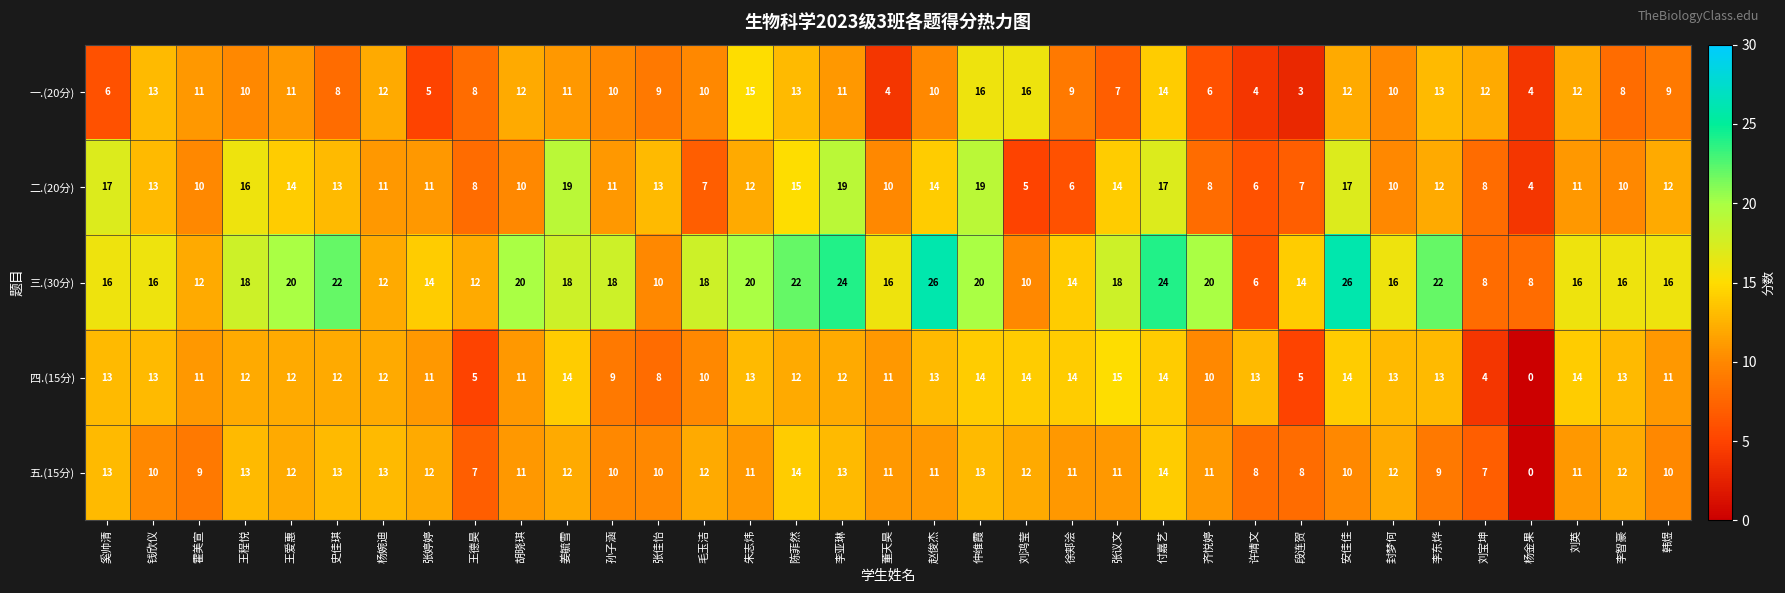

What is the greatest value displayed?

26